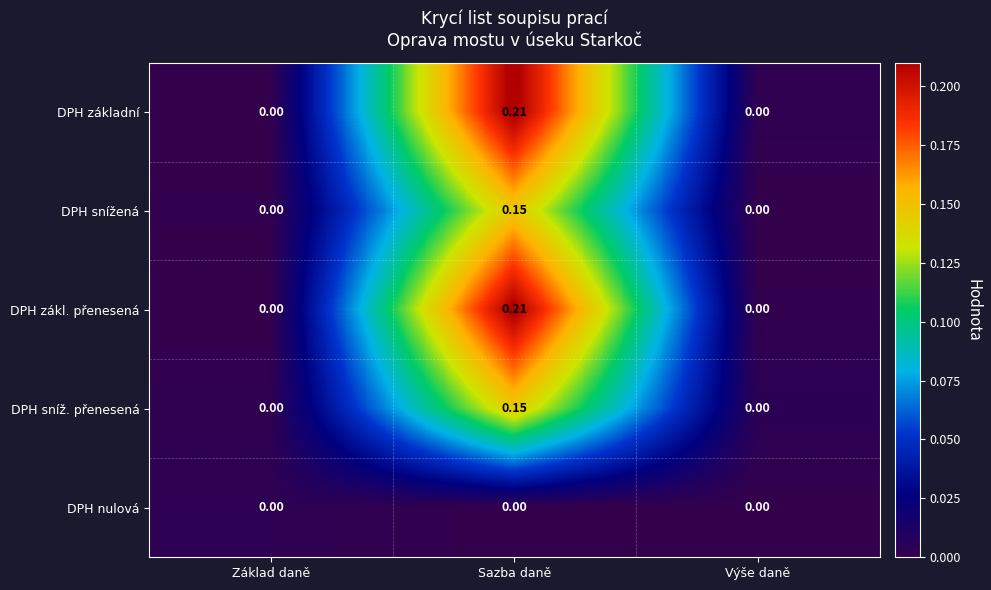

At which label does DPH sníž. přenesená reach its peak?

Sazba daně